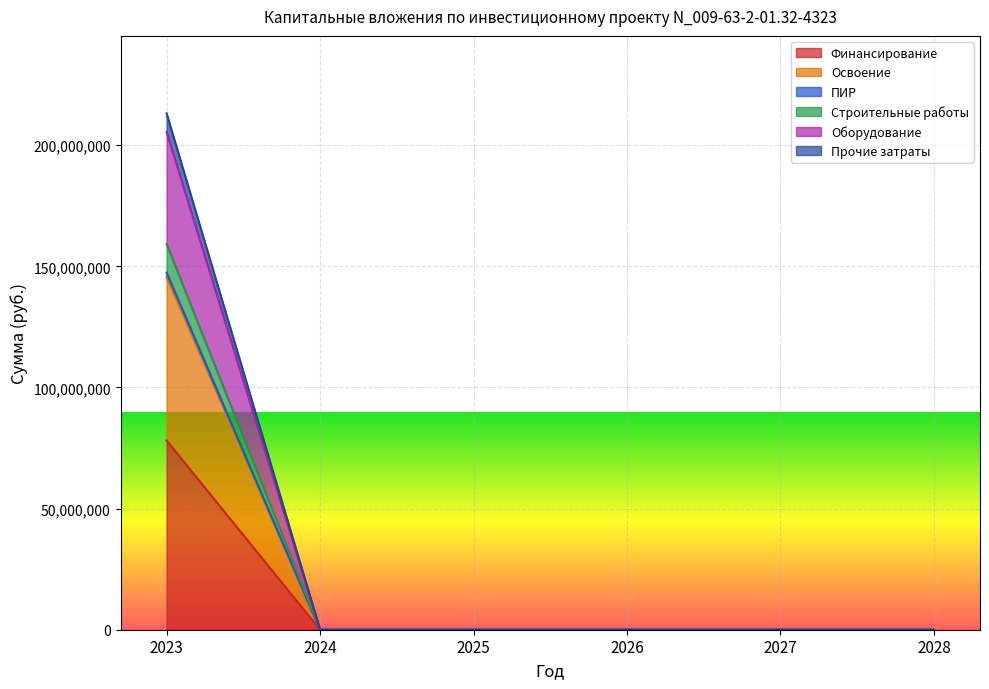

True or false: ПИР and Финансирование cross at least once.

False